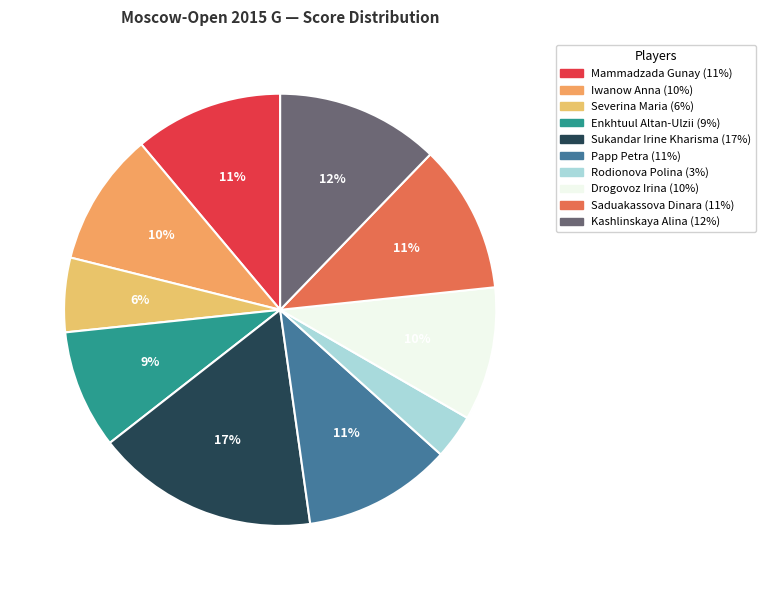

The Enkhtuul Altan-Ulzii slice represents 9% of the pie. True or false?

True